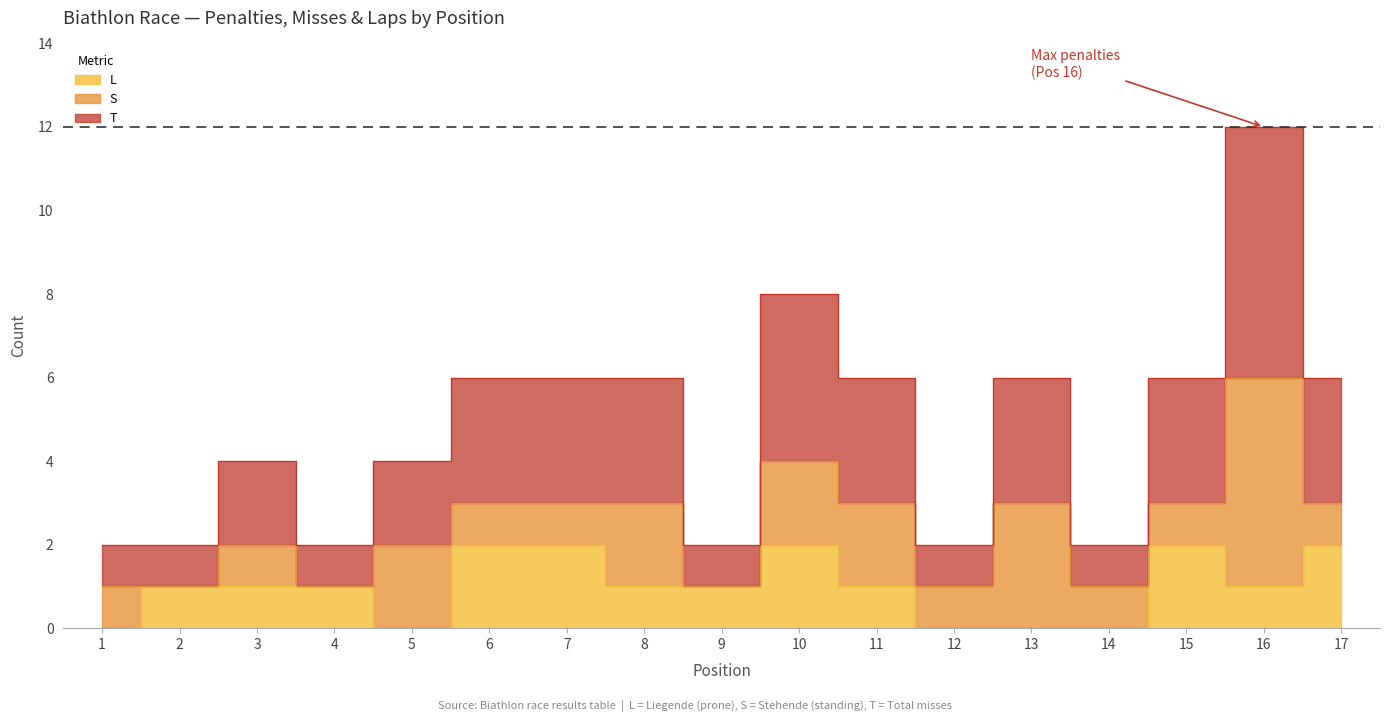

Count the L values in the range 0 to 2.

17